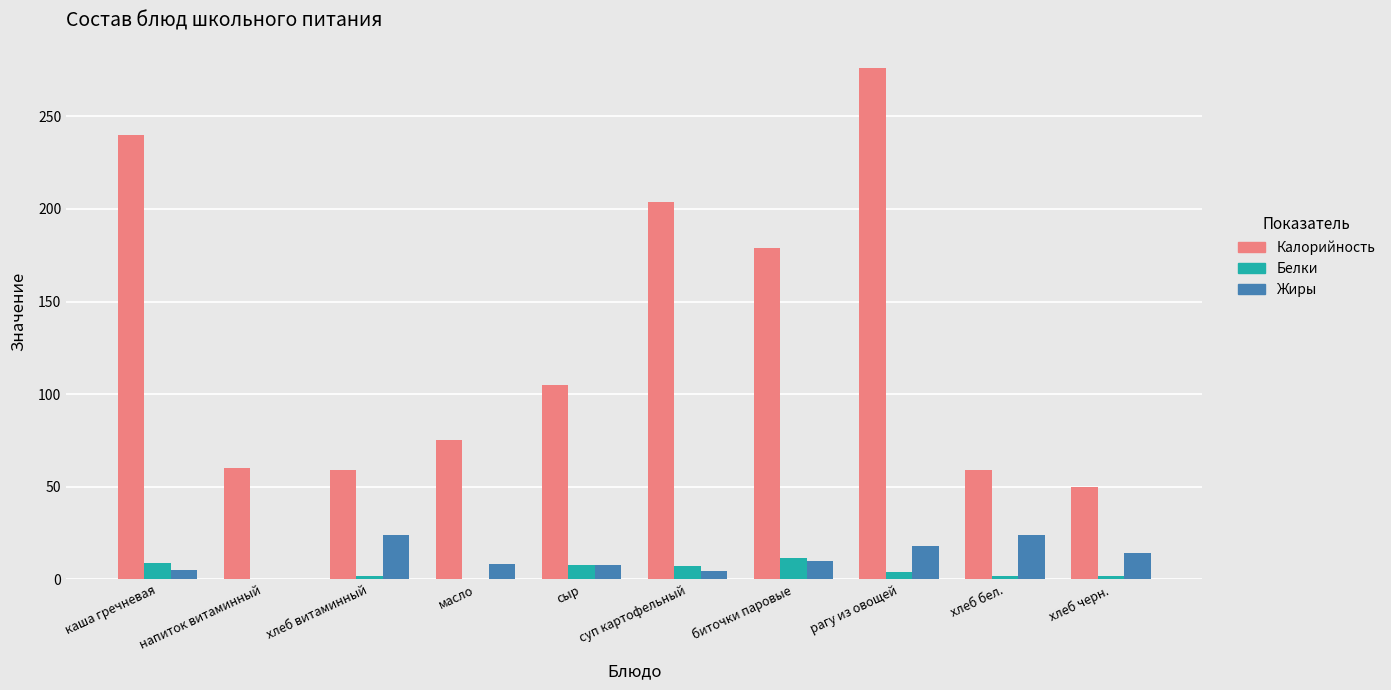

Between суп картофельный and хлеб черн., which series saw the biggest shift?

Калорийность